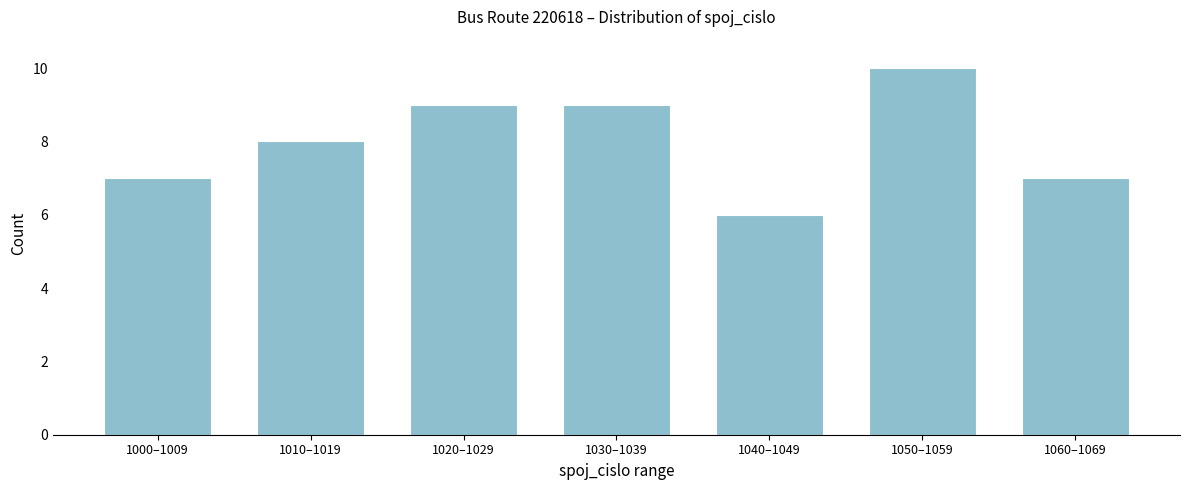

Reading left to right, extract all data points from this chart.

1000–1009=7	1010–1019=8	1020–1029=9	1030–1039=9	1040–1049=6	1050–1059=10	1060–1069=7